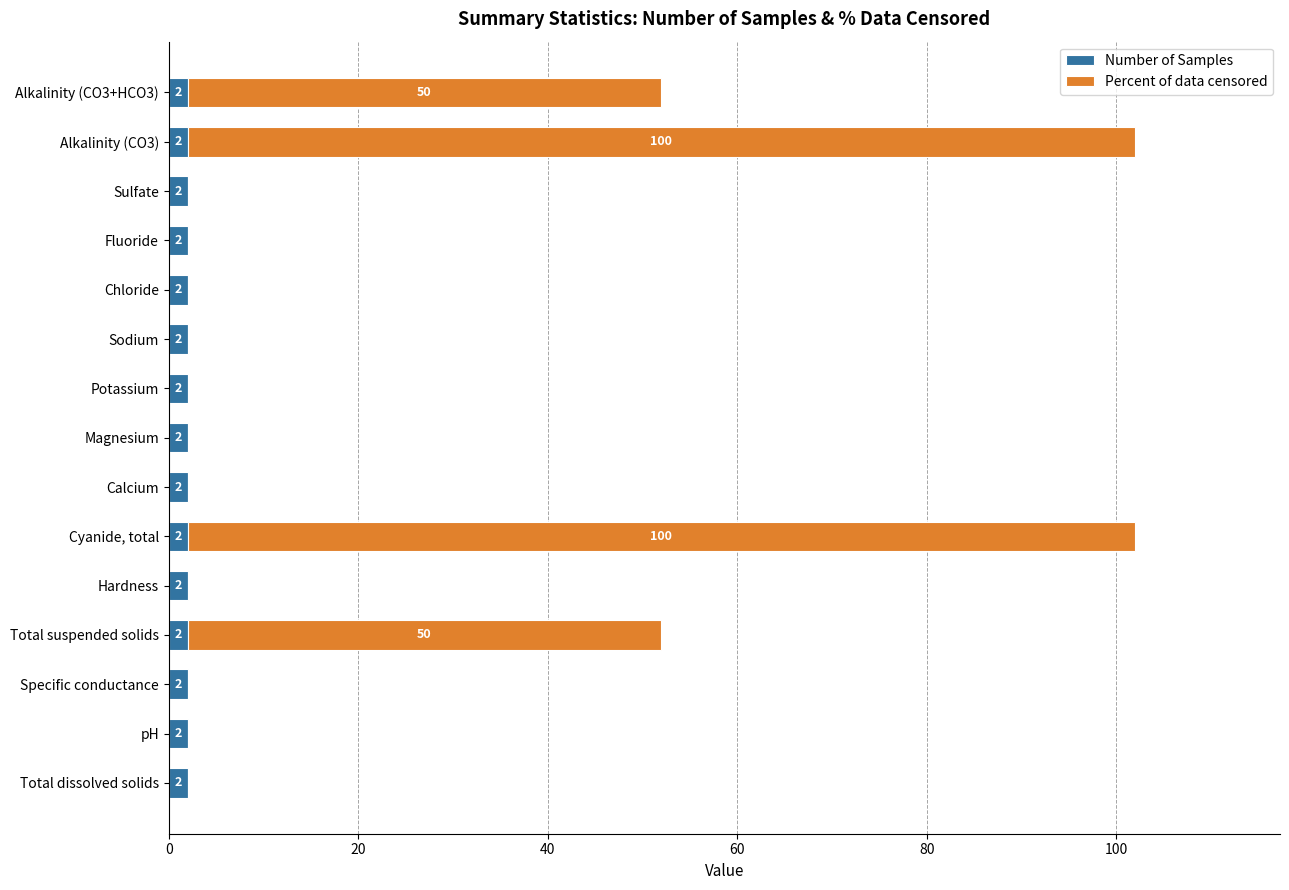

Is it true that Number of Samples equals 2 at Chloride?

True